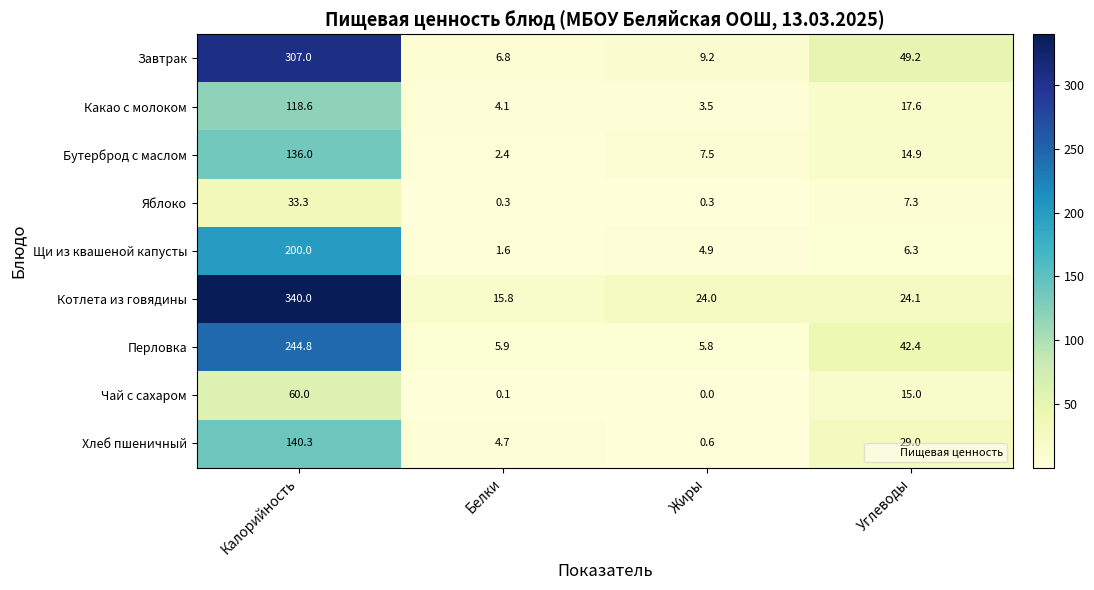

Count the number of data series in this chart.

9